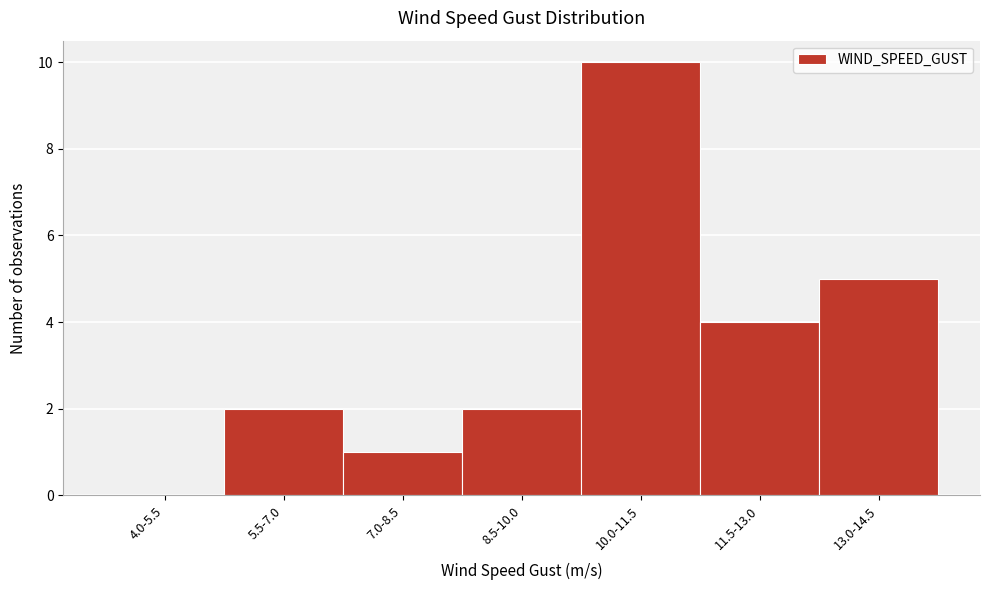

Reading right to left, transcribe all the data shown in this chart.

13.0-14.5=5	11.5-13.0=4	10.0-11.5=10	8.5-10.0=2	7.0-8.5=1	5.5-7.0=2	4.0-5.5=0